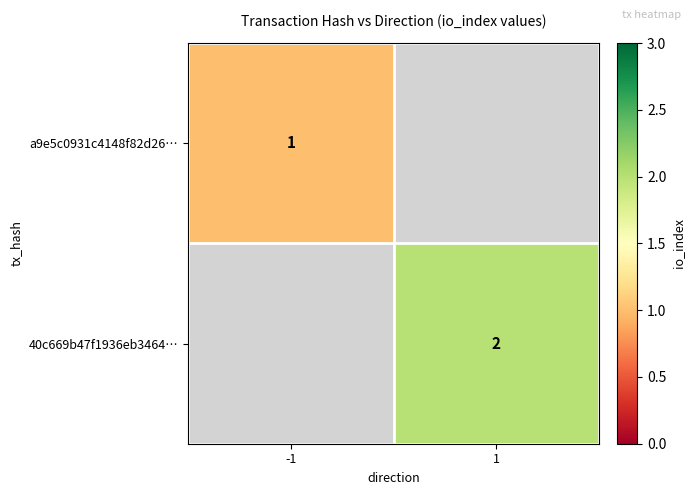

True or false: a9e5c0931c4148f82d26… has a value of 2 at -1.

False